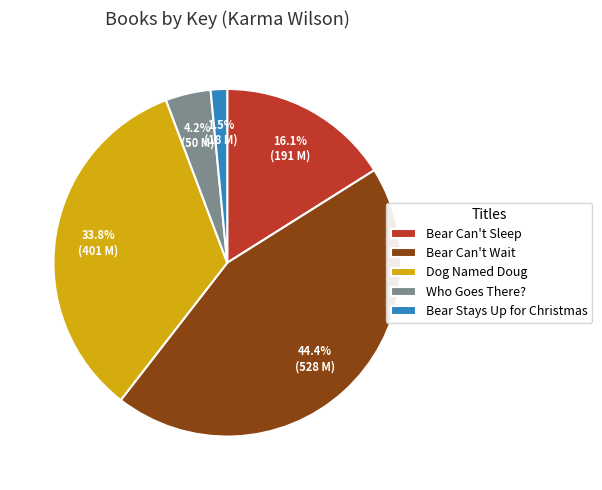

Is there a majority slice in this chart?

No